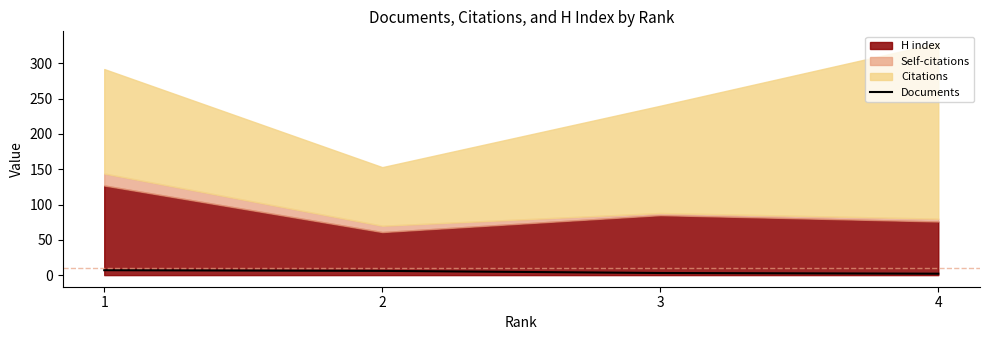

Count the values in the range 3 to 7.

3